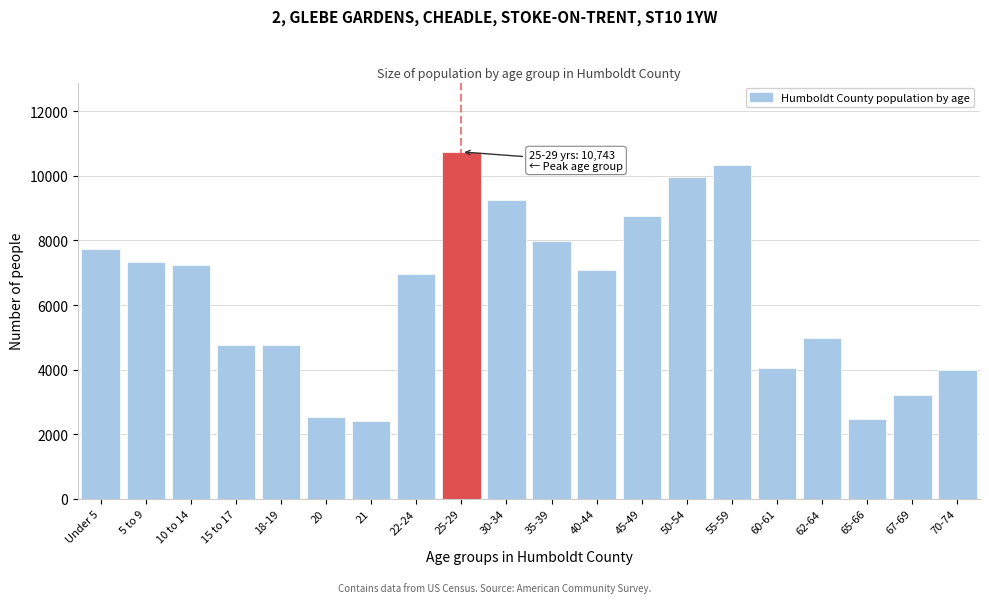

The value at 65-66 is 2484. True or false?

True